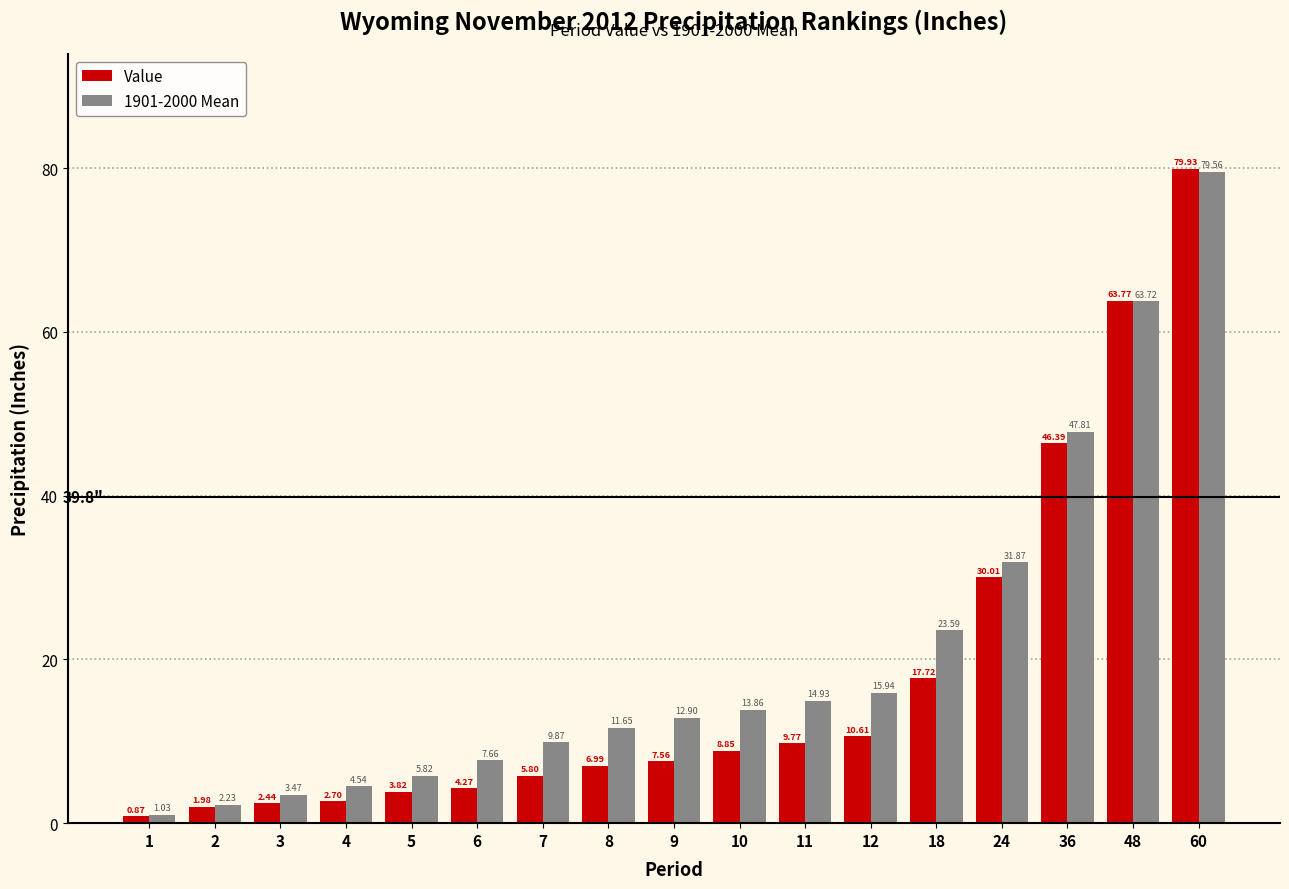

Which series has the largest range (max minus min)?

Value